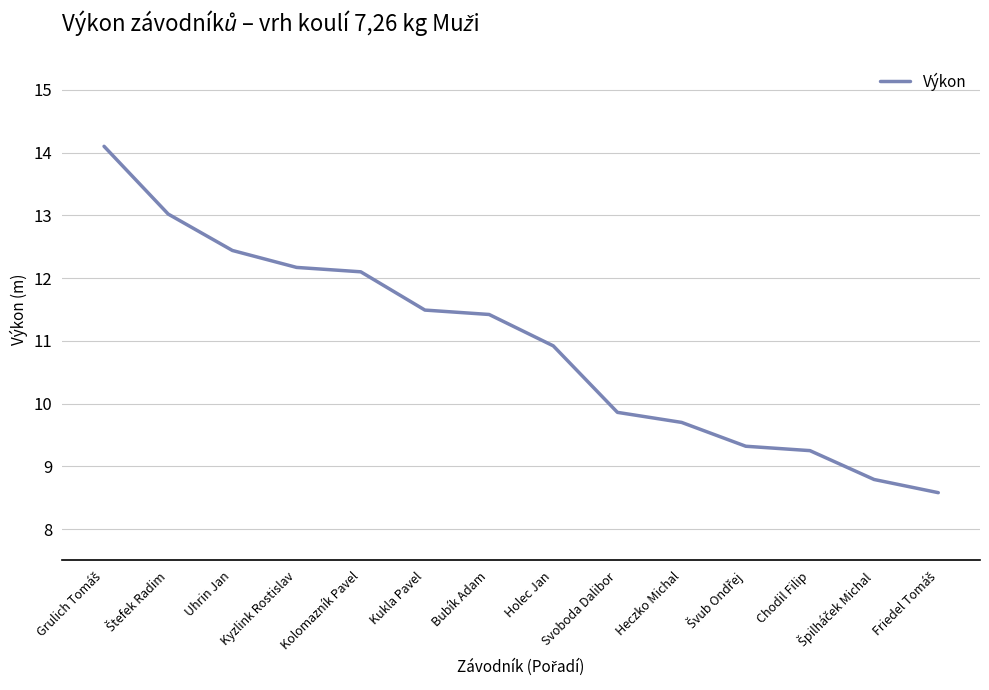

What is the sum of all values?

153.2